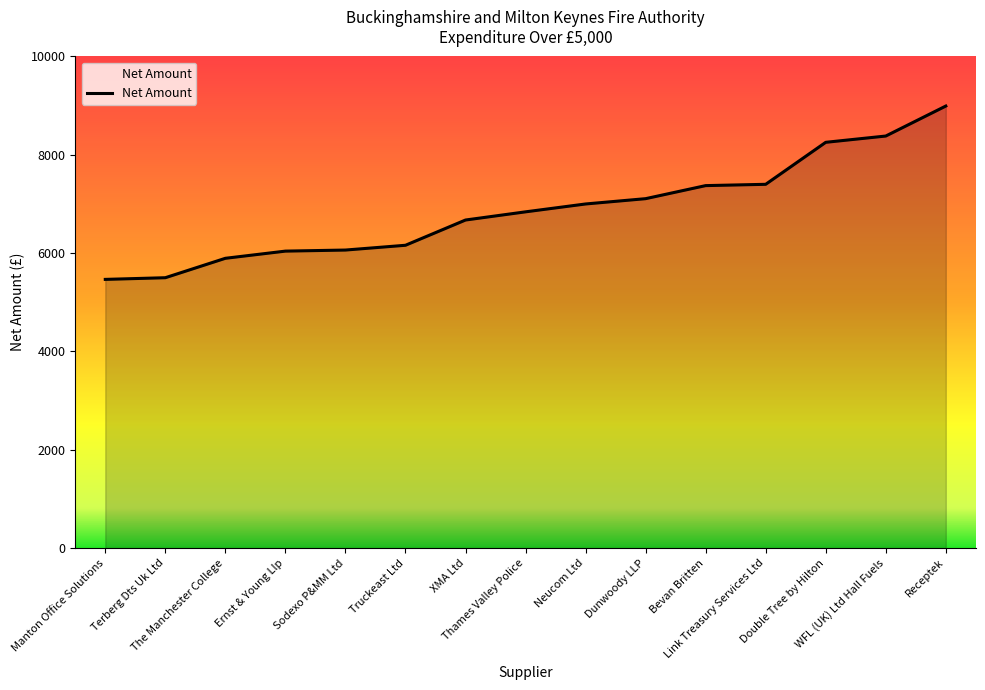

How many categories are shown in the chart?

15